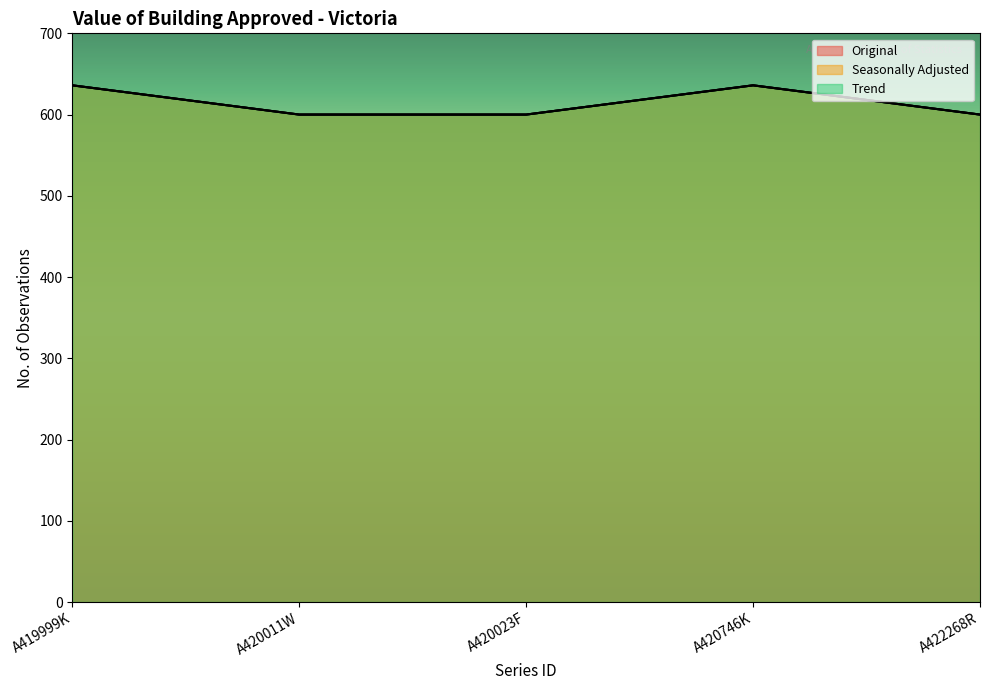

At which label is Original closest to 618?

A419999K